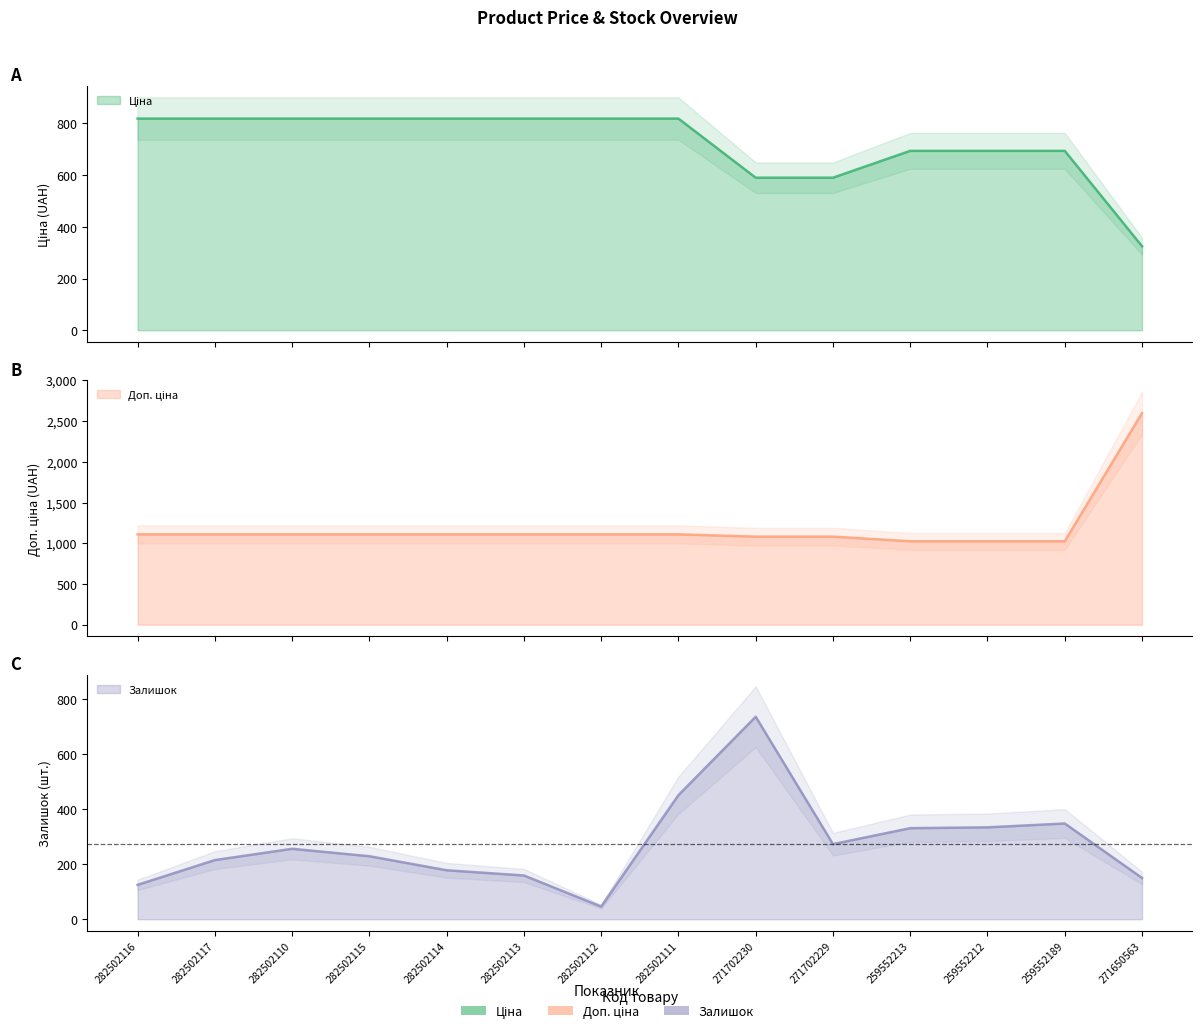

True or false: Ціна and Доп. ціна cross at least once.

False